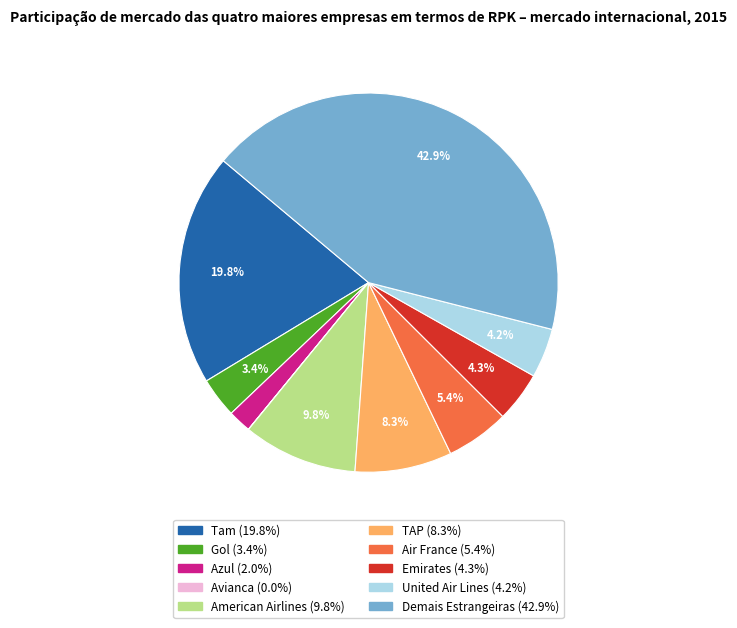

Which slice is the largest?

Demais Estrangeiras